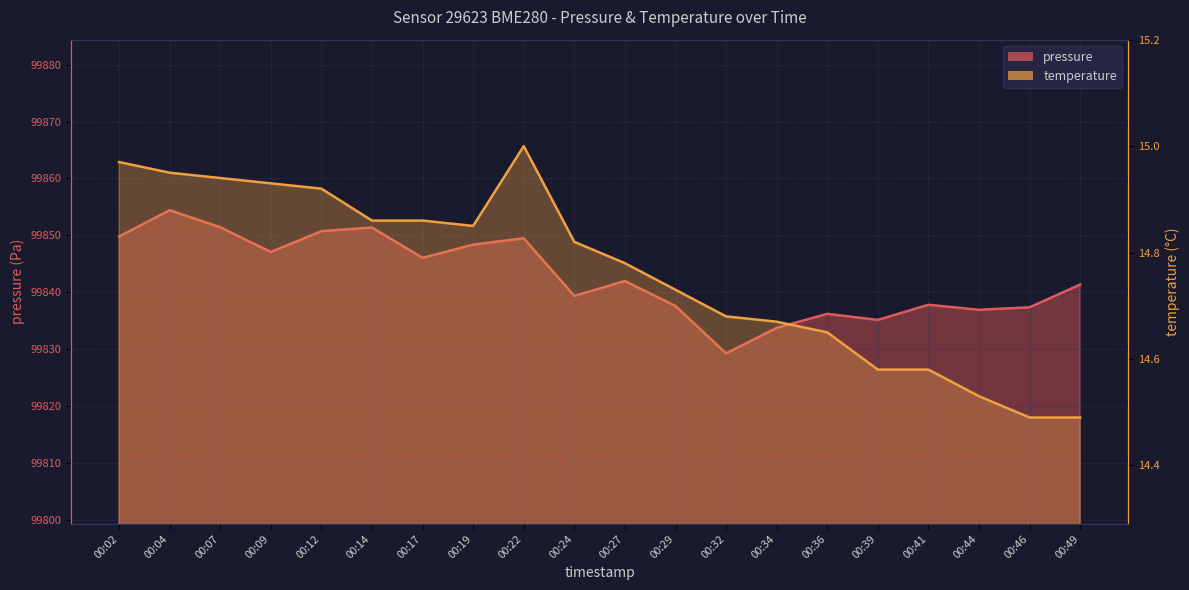

Where is the first local minimum for pressure?

00:09